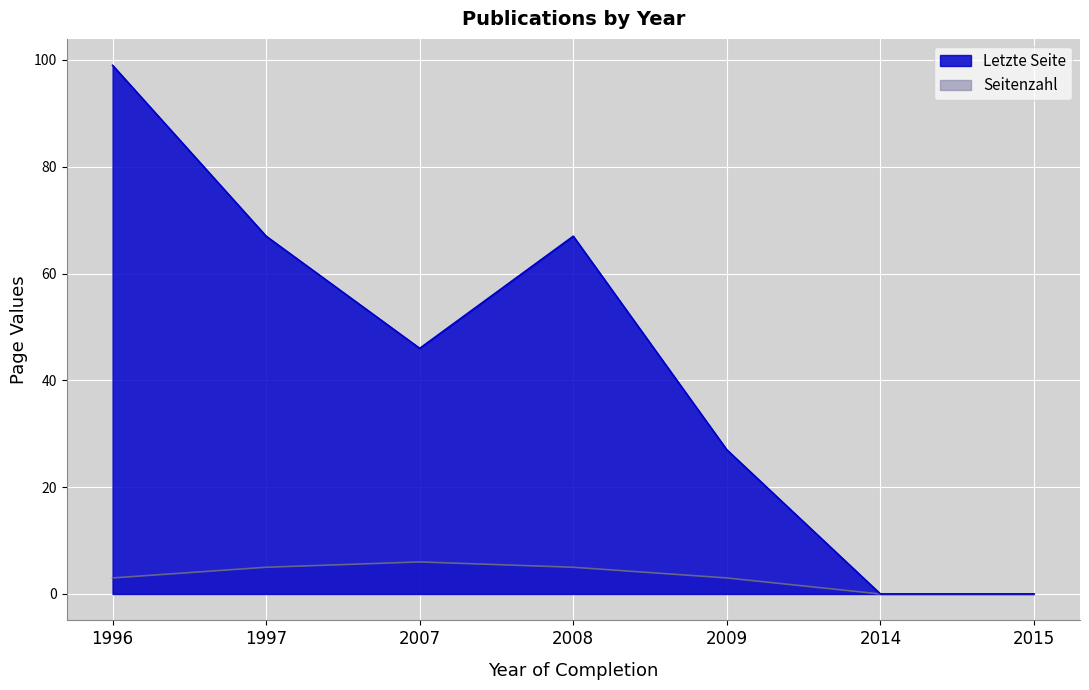

Where is the first local maximum for Letzte Seite?

2008